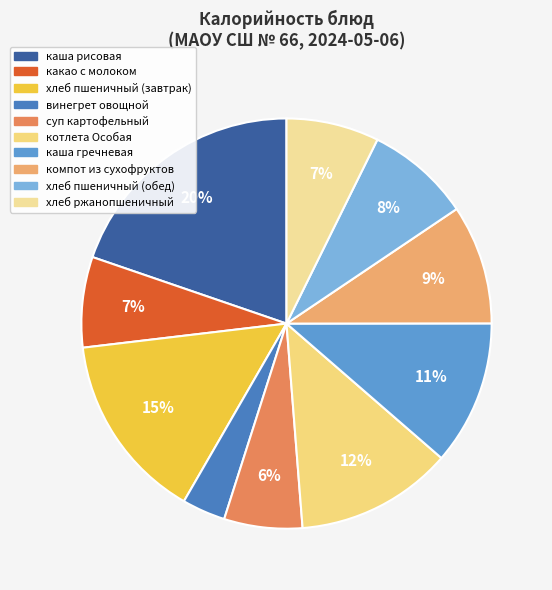

Is there any slice that represents more than half of the pie?

No